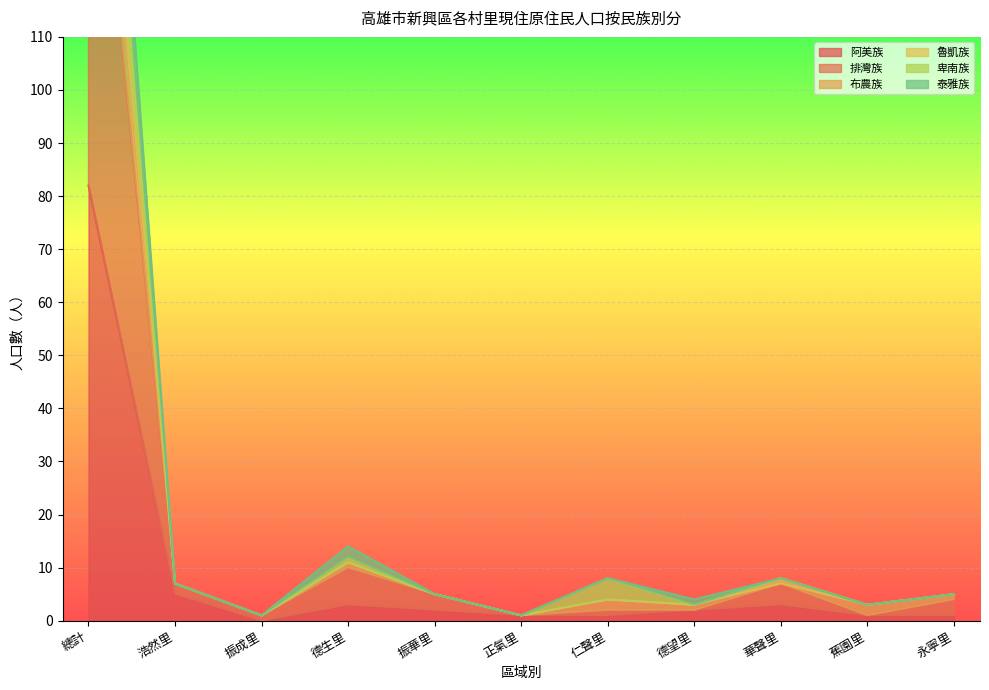

True or false: 布農族 and 阿美族 cross at least once.

False